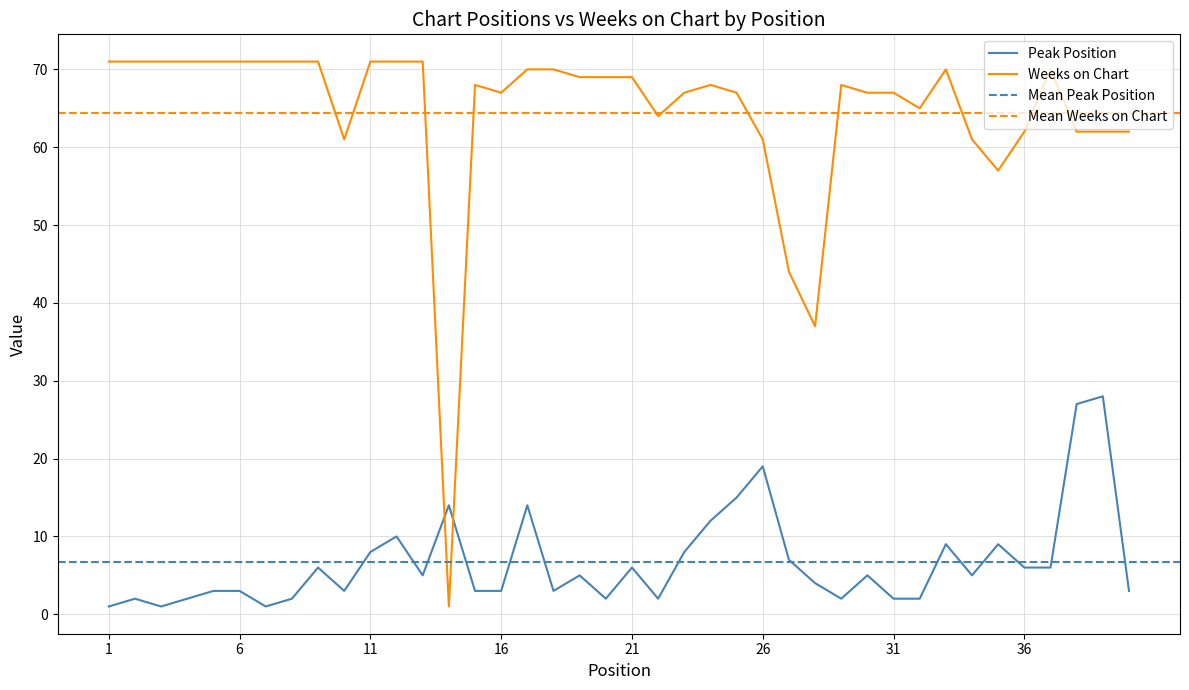

At how many categories does at least one series exceed 5?

40